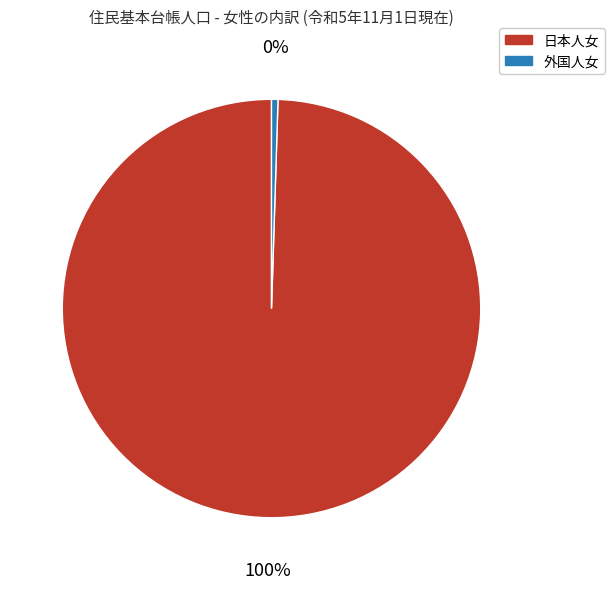

Does any single category account for the majority?

Yes